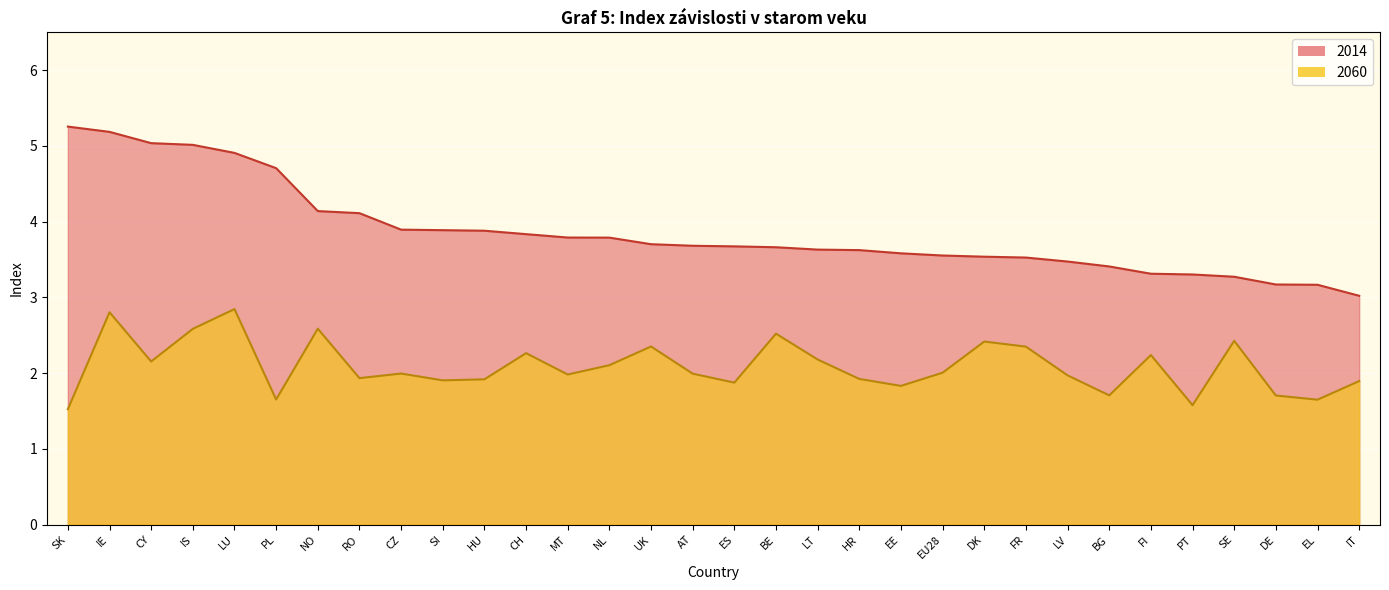

Reading right to left, what are all the values shown in this chart?

2060: IT=1.9	EL=1.6	DE=1.7	SE=2.4	PT=1.6	FI=2.2	BG=1.7	LV=2.0	FR=2.3	DK=2.4	EU28=2.0	EE=1.8	HR=1.9	LT=2.2	BE=2.5	ES=1.9	AT=2.0	UK=2.4	NL=2.1	MT=2.0	CH=2.3	HU=1.9	SI=1.9	CZ=2.0	RO=1.9	NO=2.6	PL=1.7	LU=2.8	IS=2.6	CY=2.2	IE=2.8	SK=1.5
2014: IT=3.0	EL=3.2	DE=3.2	SE=3.3	PT=3.3	FI=3.3	BG=3.4	LV=3.5	FR=3.5	DK=3.5	EU28=3.6	EE=3.6	HR=3.6	LT=3.6	BE=3.7	ES=3.7	AT=3.7	UK=3.7	NL=3.8	MT=3.8	CH=3.8	HU=3.9	SI=3.9	CZ=3.9	RO=4.1	NO=4.1	PL=4.7	LU=4.9	IS=5.0	CY=5.0	IE=5.2	SK=5.3